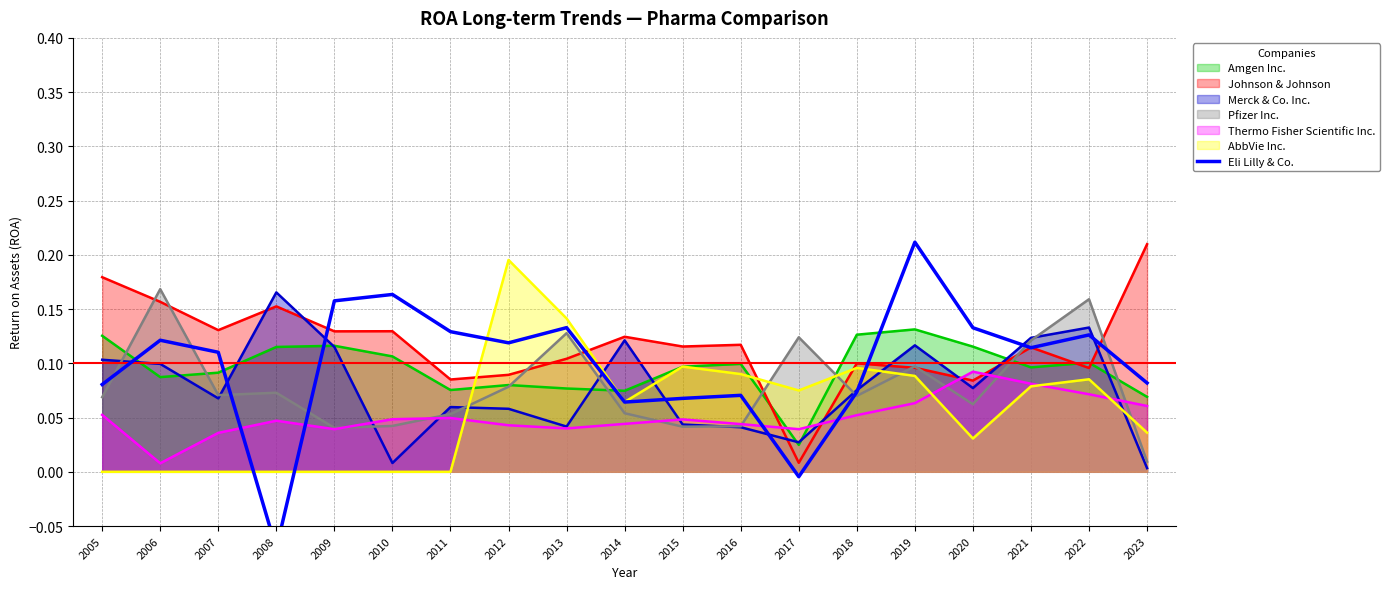

How many points are higher than both their immediate neighbors (excluding endpoints)?

6